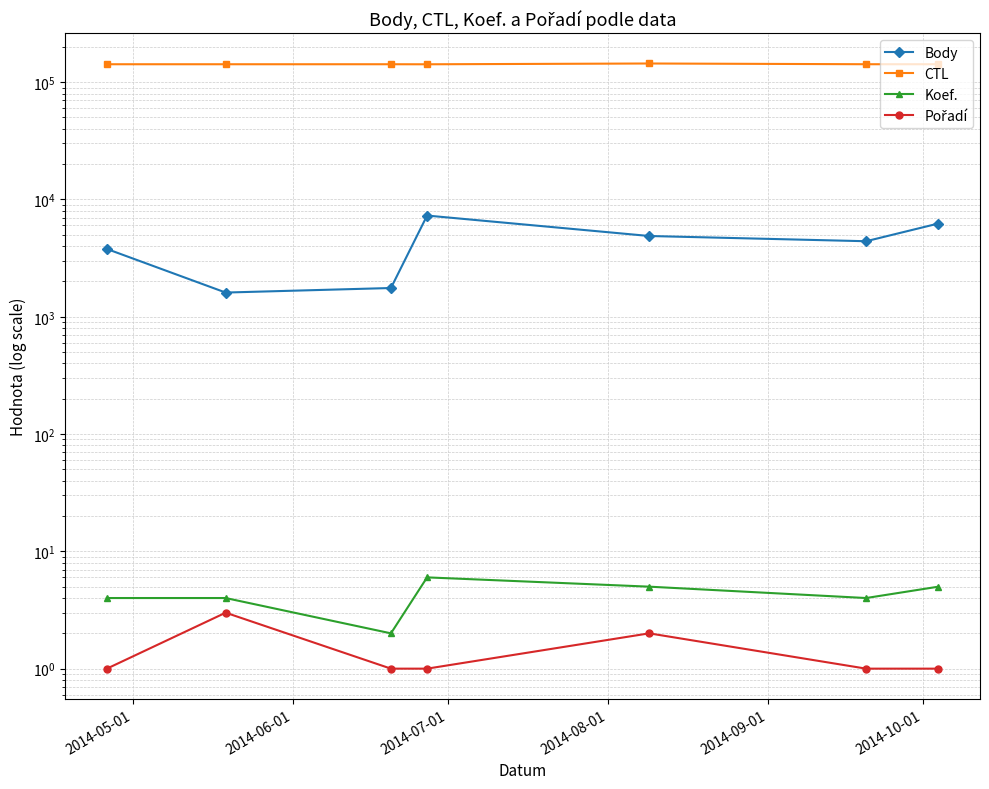

The value of Koef. at 2014-08-01 is 3. True or false?

False